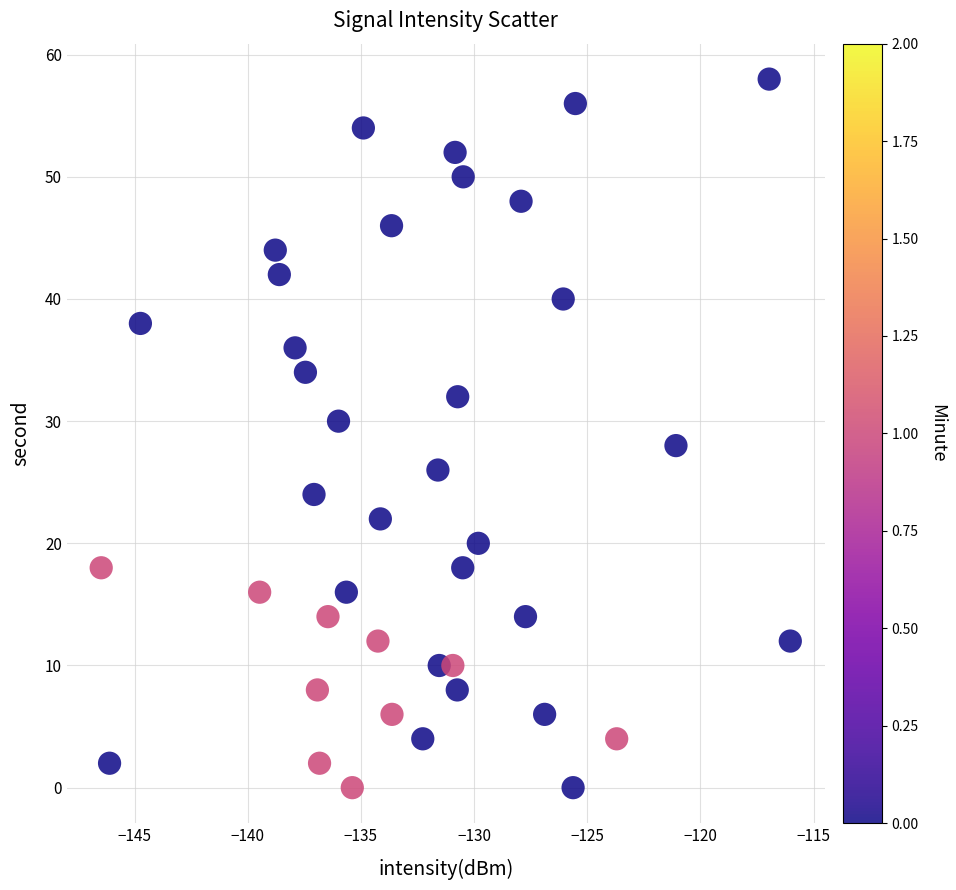

What is the range of Y values (max minus min)?

58